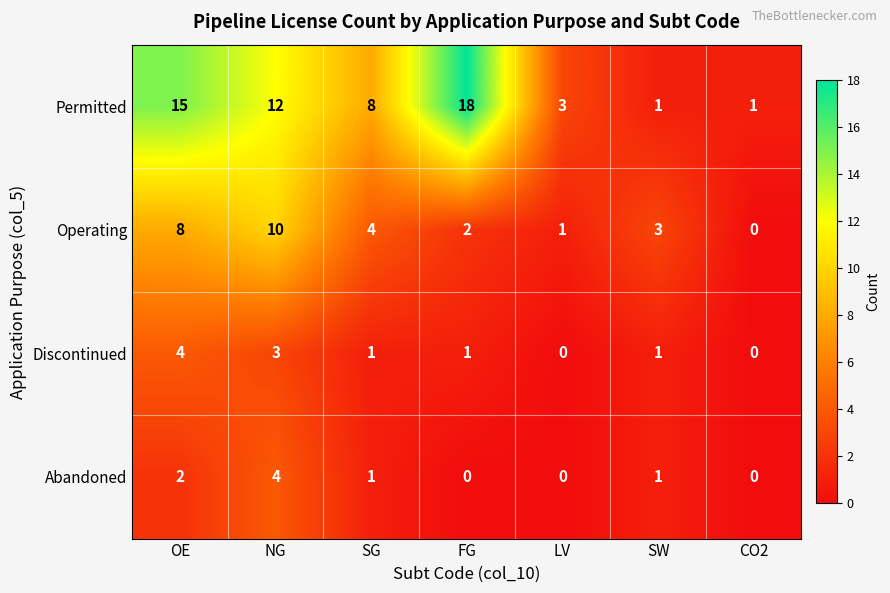

Which category has the highest value across all series?

FG